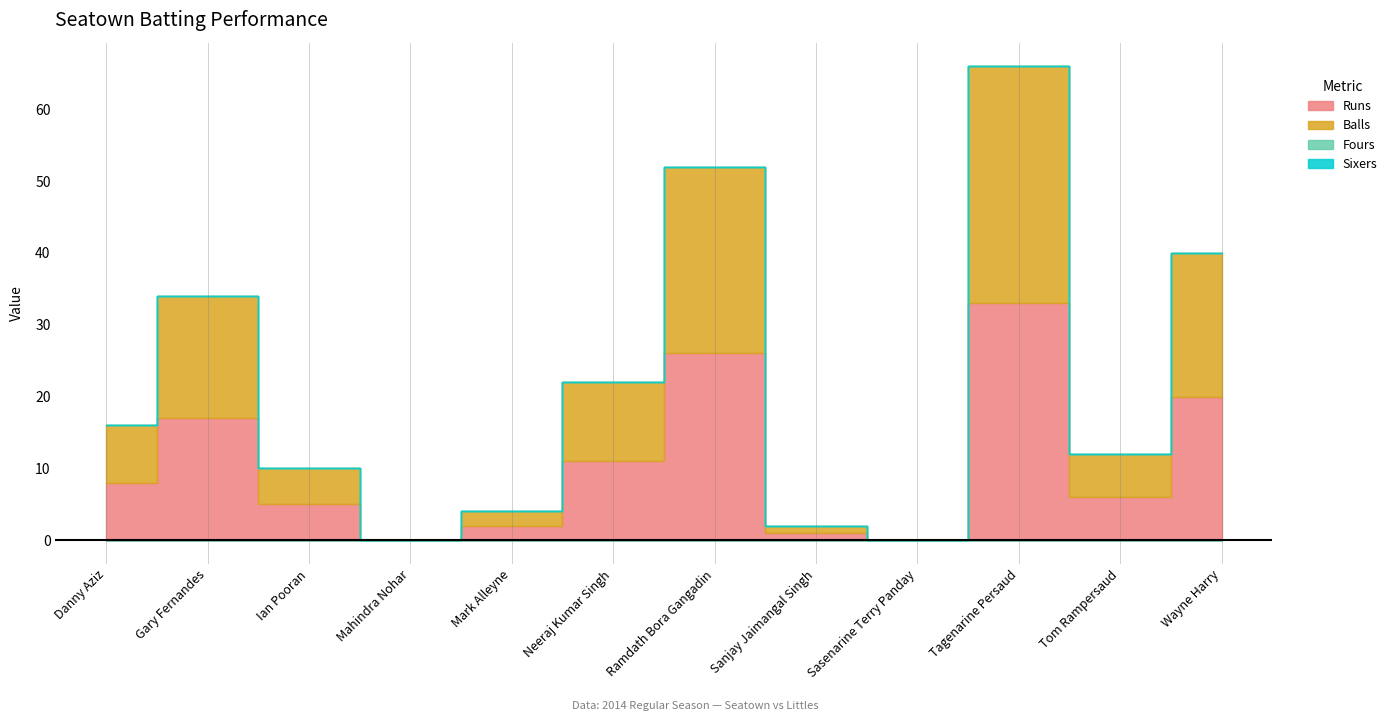

What are all the series names shown in the legend?

Runs, Balls, Fours, Sixers